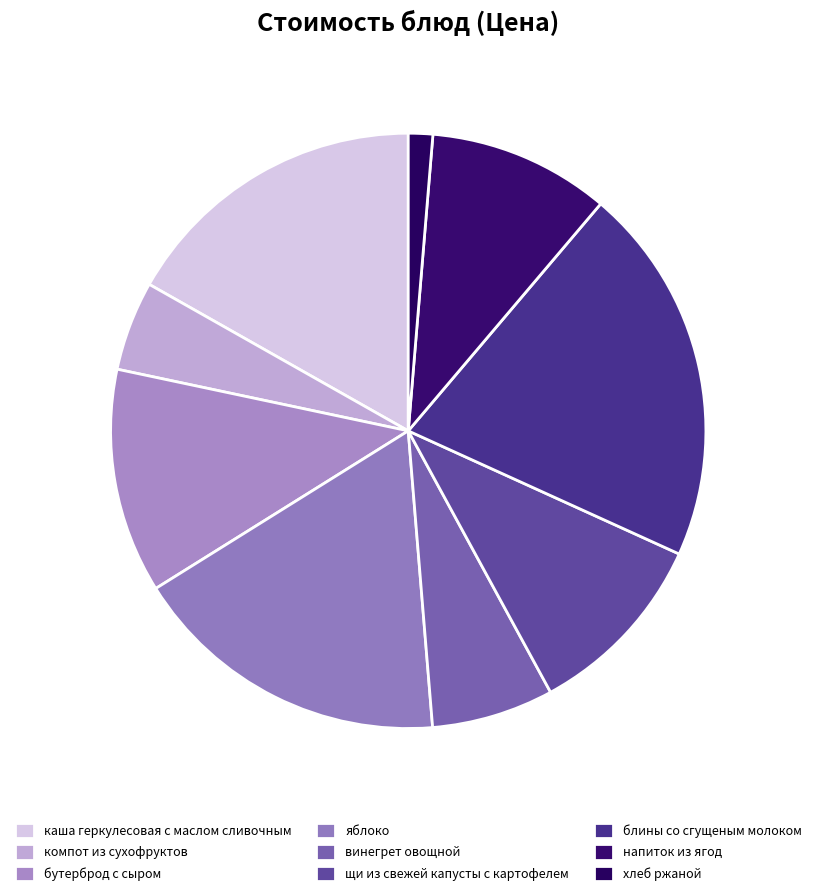

What is the change in value from компот из сухофруктов to винегрет овощной?

+2.2